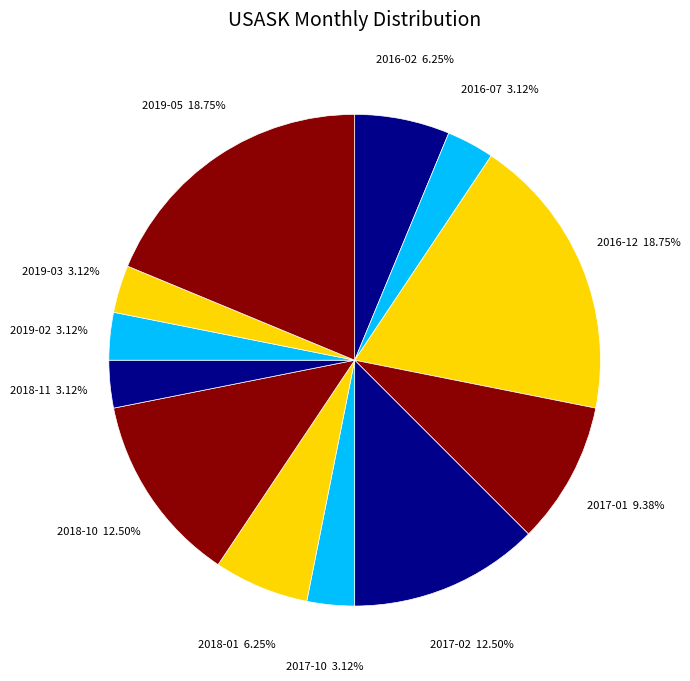

To the nearest percent, what is the difference between the 2017-02 and 2017-01 slice percentages?

3%